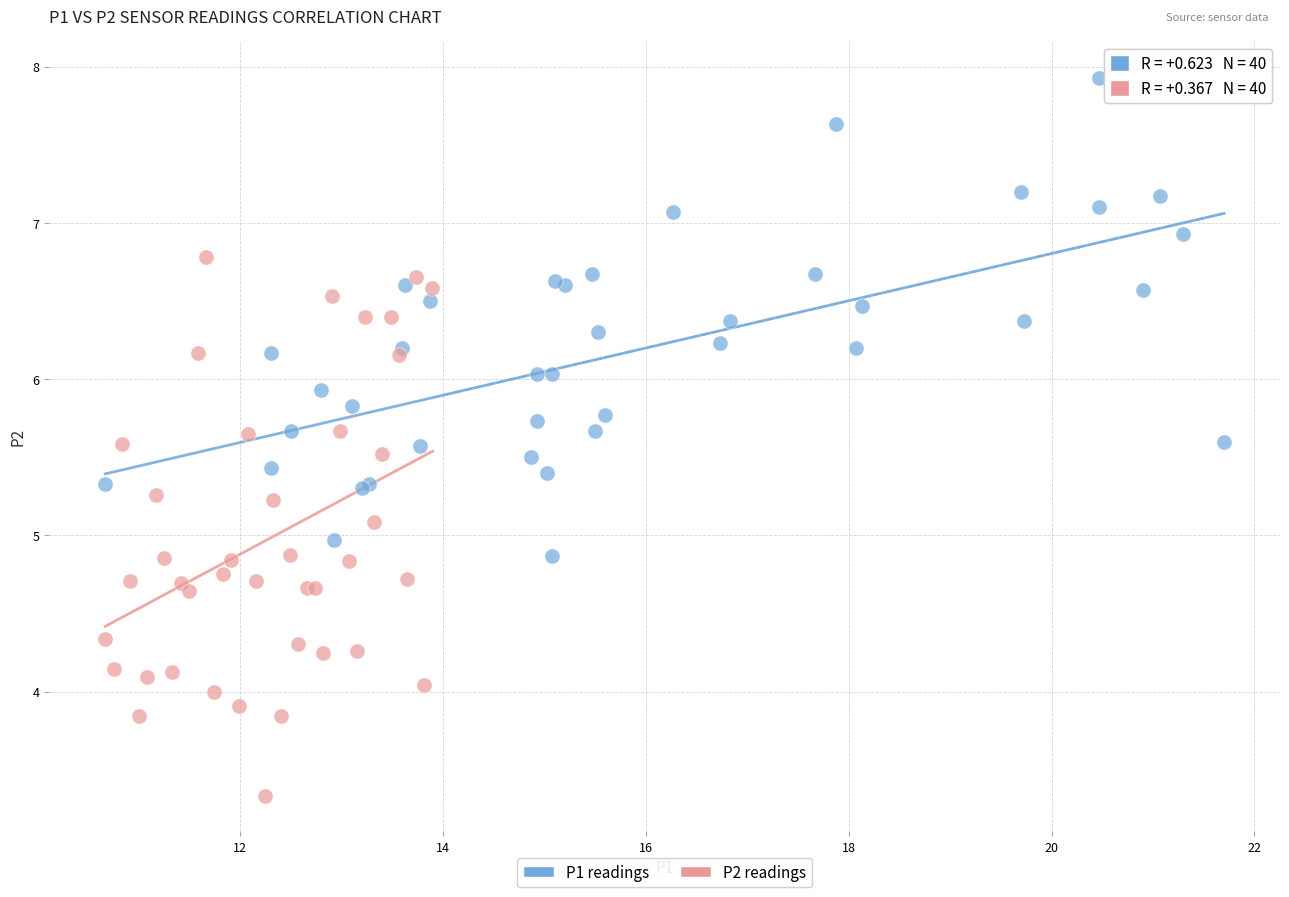

Which series contains the lowest Y value?

P2 readings